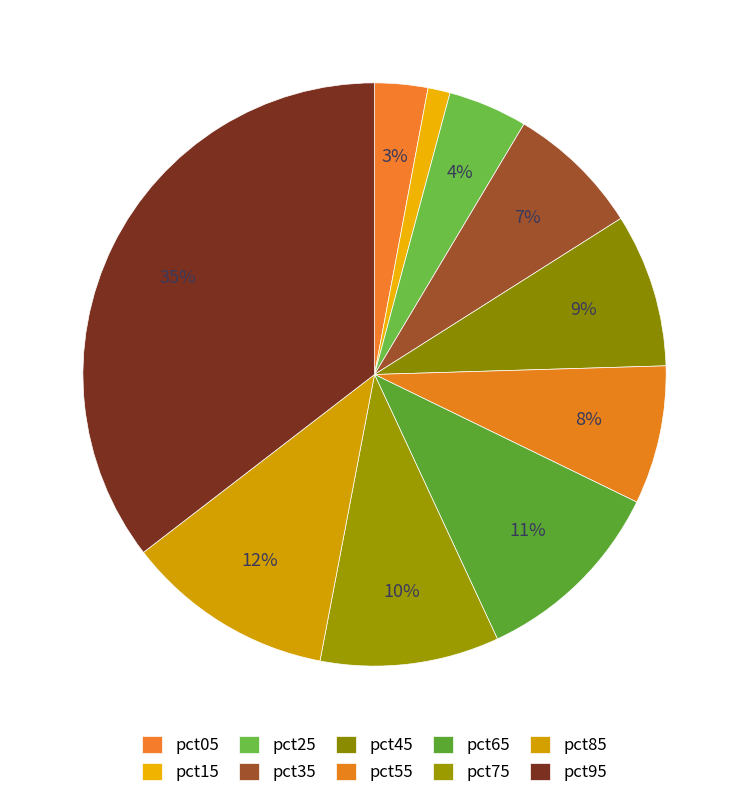

What is the total percentage of pct95 and pct45?

44.0%